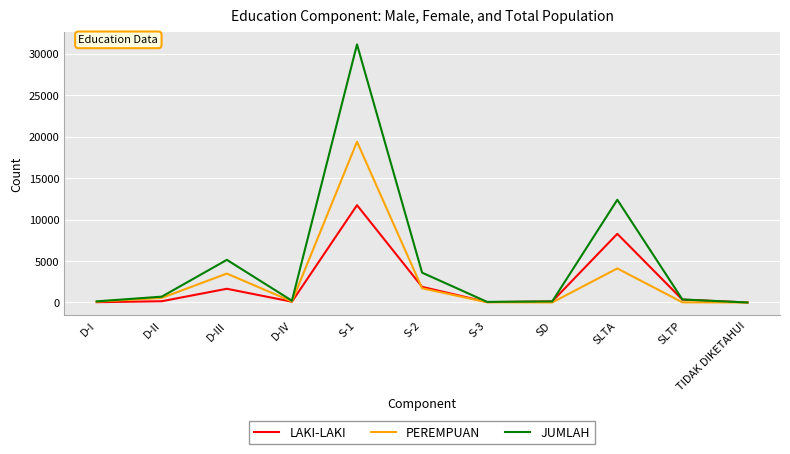

What is the maximum value for JUMLAH?

31127